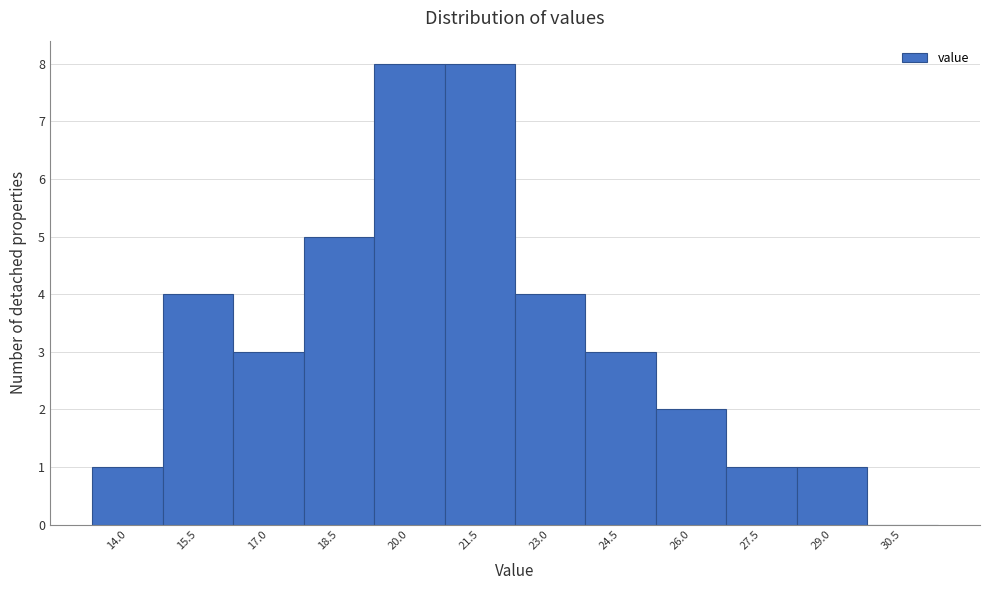

Reading left to right, extract all data points from this chart.

14.0=1	15.5=4	17.0=3	18.5=5	20.0=8	21.5=8	23.0=4	24.5=3	26.0=2	27.5=1	29.0=1	30.5=0